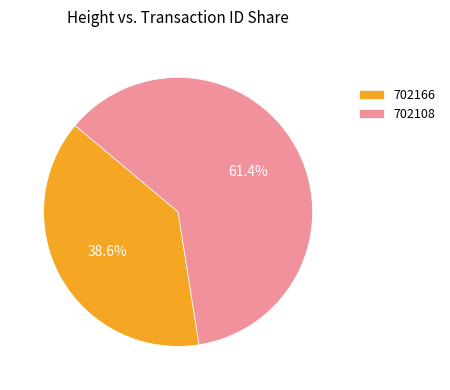

Which has a higher value, 702166 or 702108?

702108